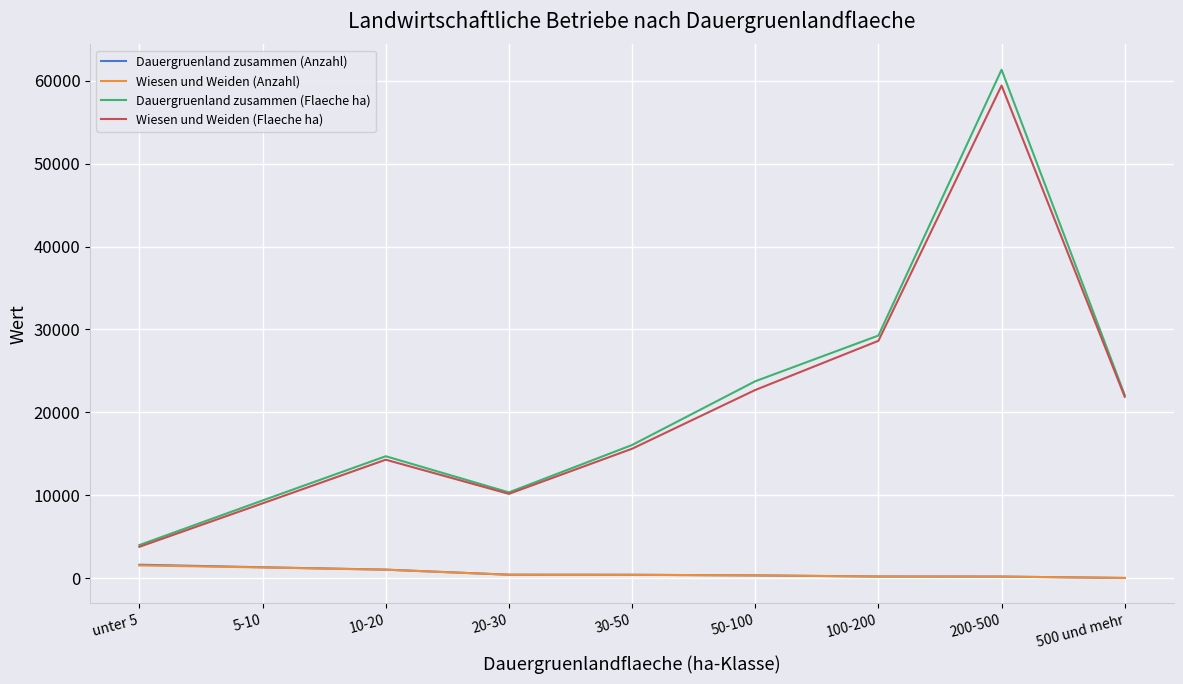

What are all the series names shown in the legend?

Dauergruenland zusammen (Anzahl), Wiesen und Weiden (Anzahl), Dauergruenland zusammen (Flaeche ha), Wiesen und Weiden (Flaeche ha)